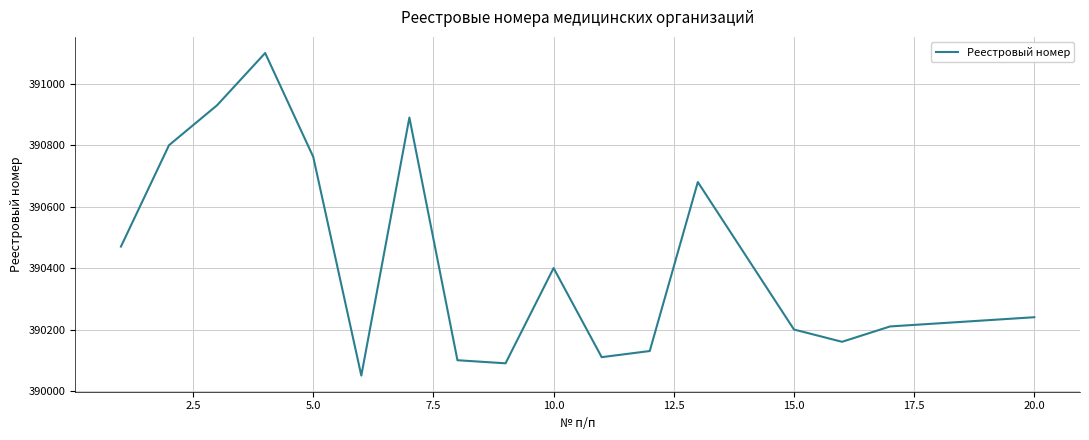

What is the maximum value shown in the chart?

391100